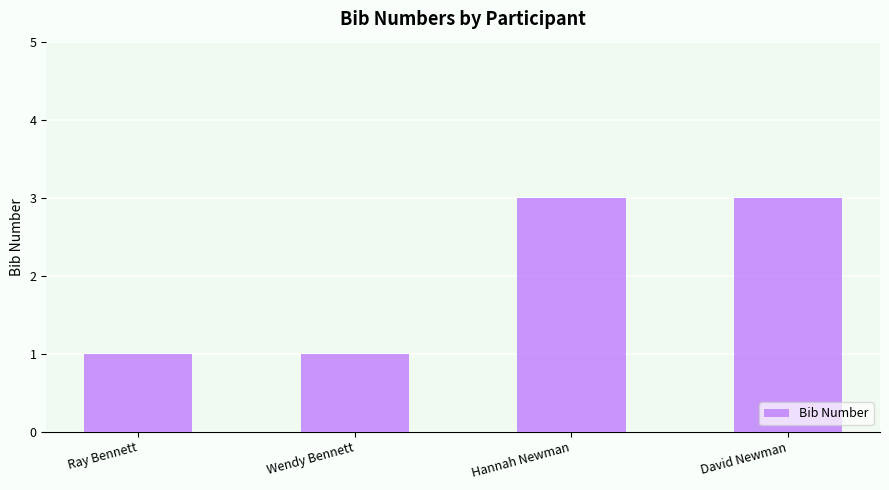

What is the maximum value shown in the chart?

3